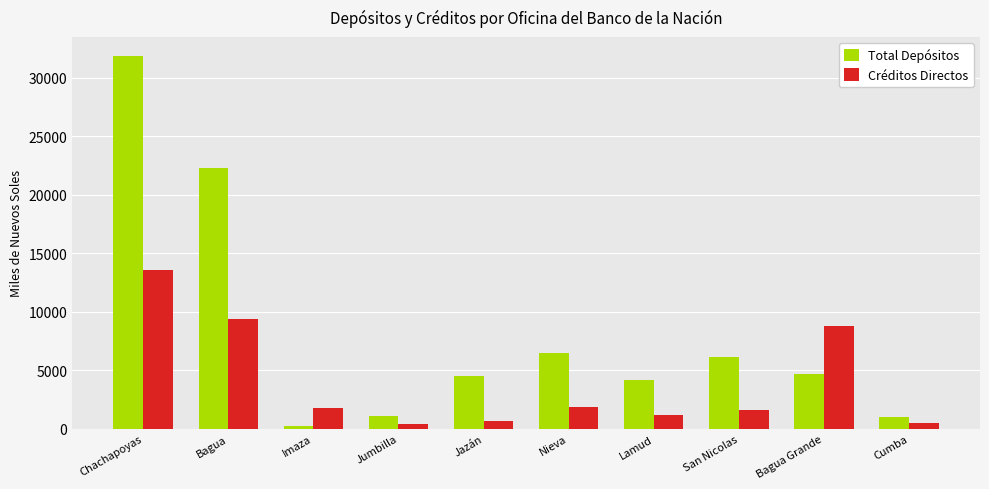

What is the sum of all Créditos Directos values?

39571.3